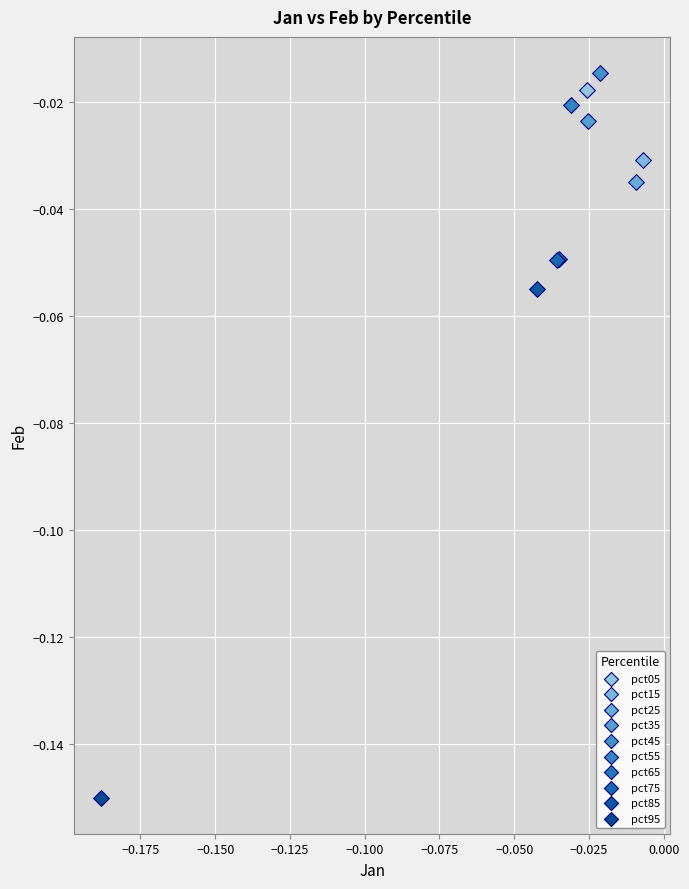

What are all the series names shown in the legend?

pct05, pct15, pct25, pct35, pct45, pct55, pct65, pct75, pct85, pct95